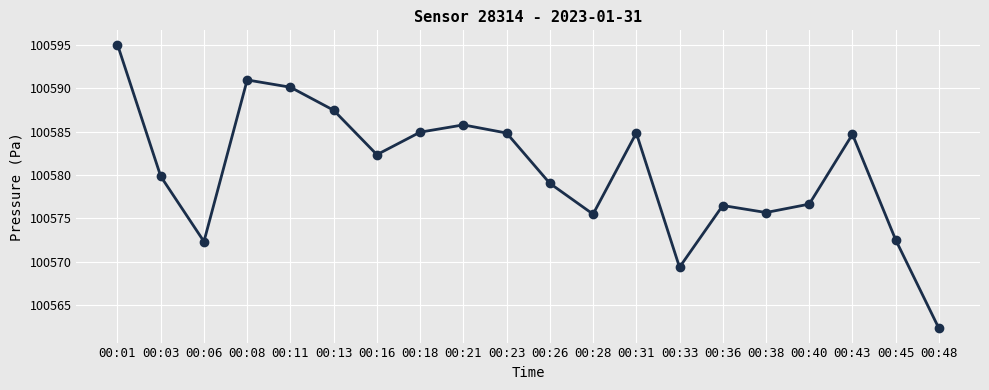

What is the ratio of the value at 00:28 to the value at 00:18?

1.0